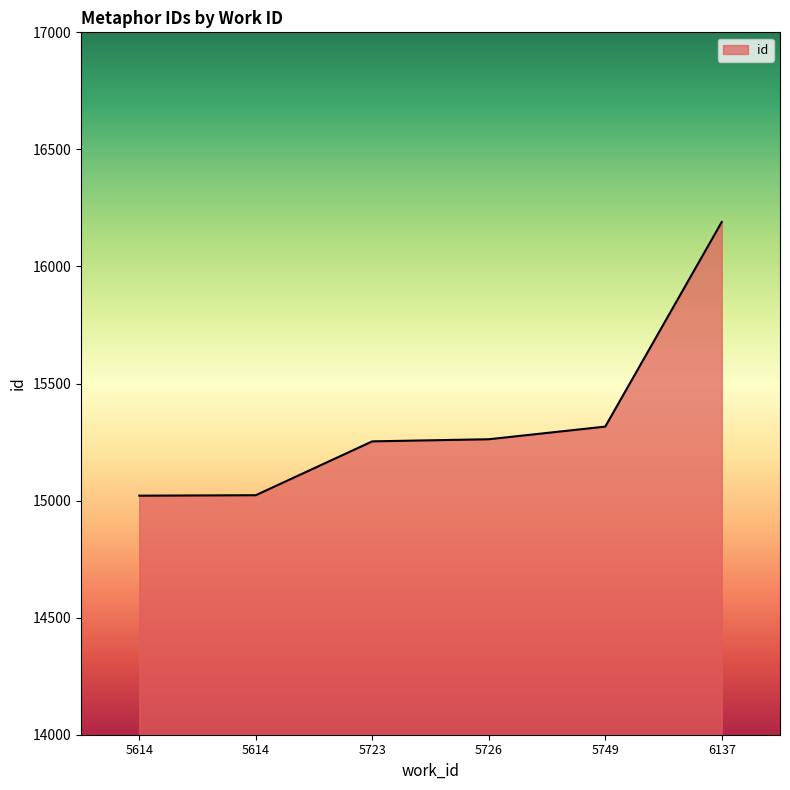

Is this an area chart (filled region under the line)?

Yes